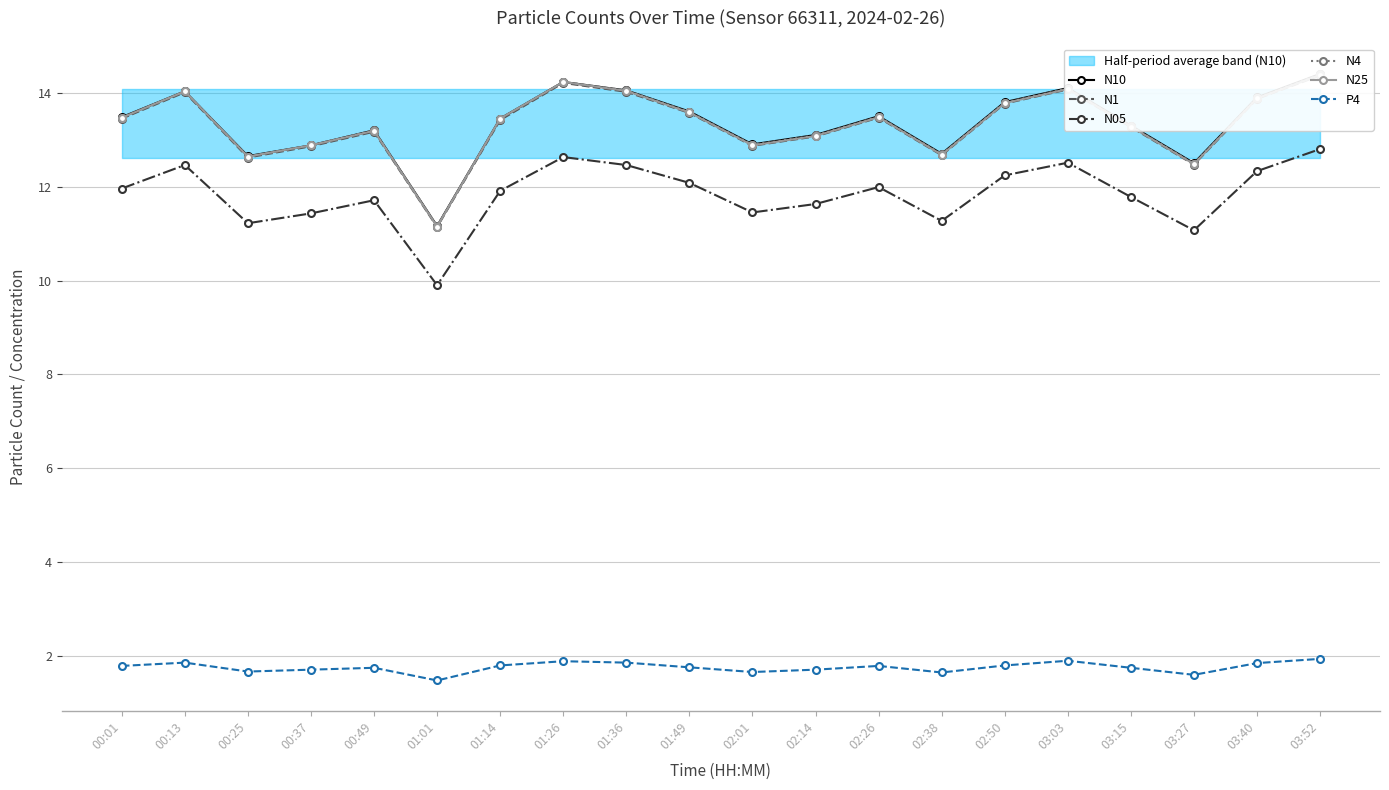

Reading left to right, extract all data points from this chart.

N10: 13.5	14.0	12.7	12.9	13.2	11.2	13.4	14.2	14.1	13.6	12.9	13.1	13.5	12.7	13.8	14.1	13.3	12.5	13.9	14.4
N1: 13.4	14.0	12.6	12.9	13.2	11.1	13.4	14.2	14.0	13.6	12.9	13.1	13.5	12.7	13.8	14.1	13.3	12.5	13.9	14.4
N05: 12.0	12.5	11.2	11.4	11.7	9.9	11.9	12.6	12.5	12.1	11.4	11.6	12.0	11.3	12.2	12.5	11.8	11.1	12.3	12.8
N4: 13.5	14.0	12.6	12.9	13.2	11.2	13.4	14.2	14.1	13.6	12.9	13.1	13.5	12.7	13.8	14.1	13.3	12.5	13.9	14.4
N25: 13.5	14.0	12.6	12.9	13.2	11.2	13.4	14.2	14.0	13.6	12.9	13.1	13.5	12.7	13.8	14.1	13.3	12.5	13.9	14.4
P4: 1.8	1.9	1.7	1.7	1.8	1.5	1.8	1.9	1.9	1.8	1.7	1.7	1.8	1.6	1.8	1.9	1.8	1.6	1.9	1.9